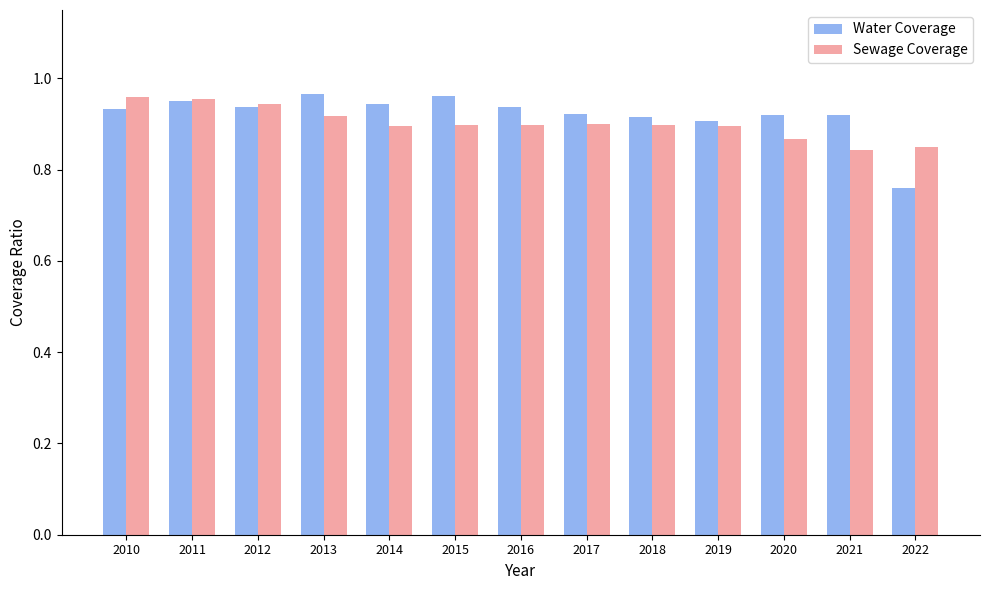

Count the Water Coverage values in the range 0 to 1.

13